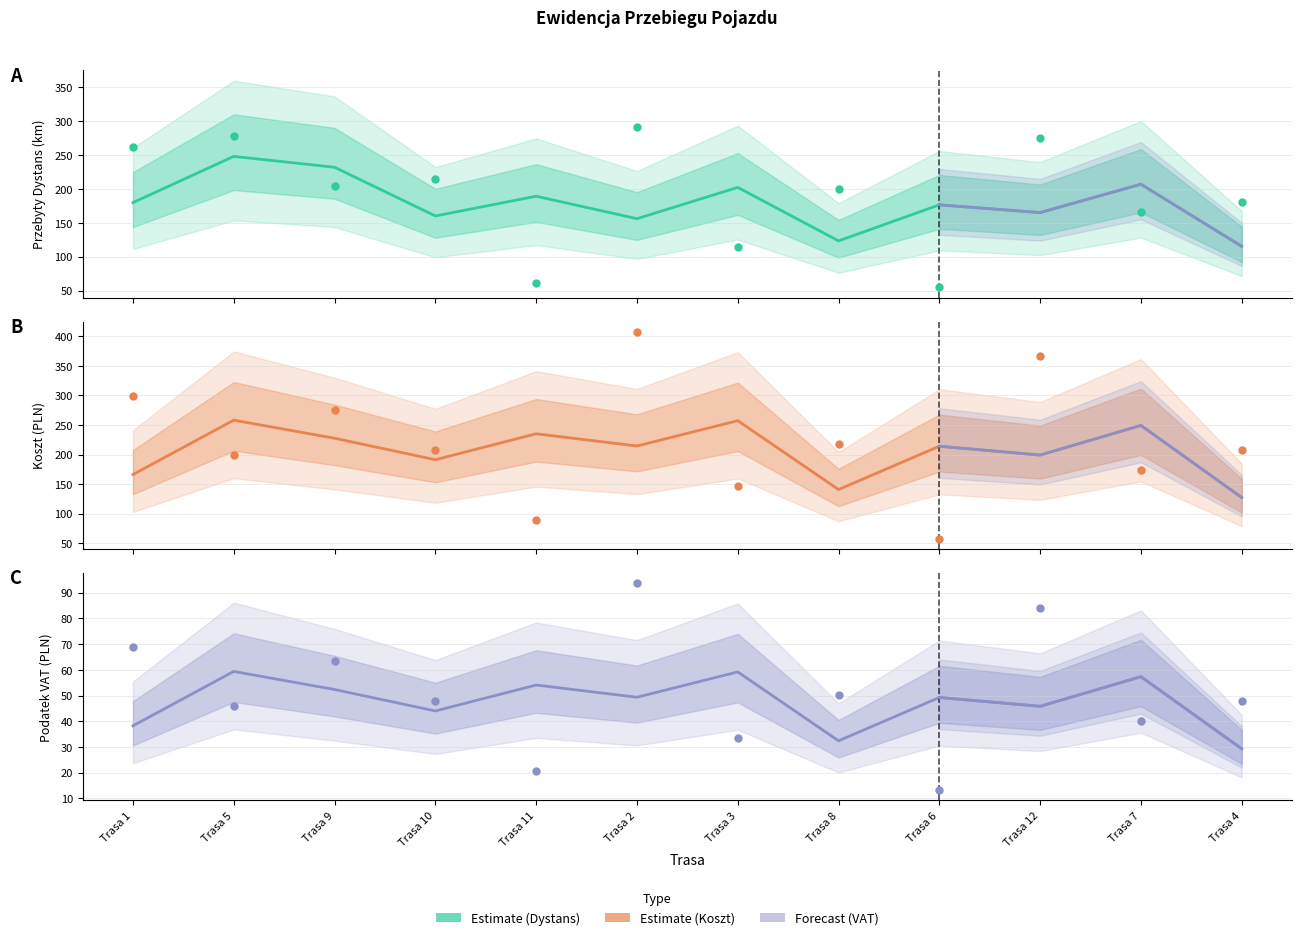

Which series reaches the maximum Y coordinate?

Koszt (PLN)